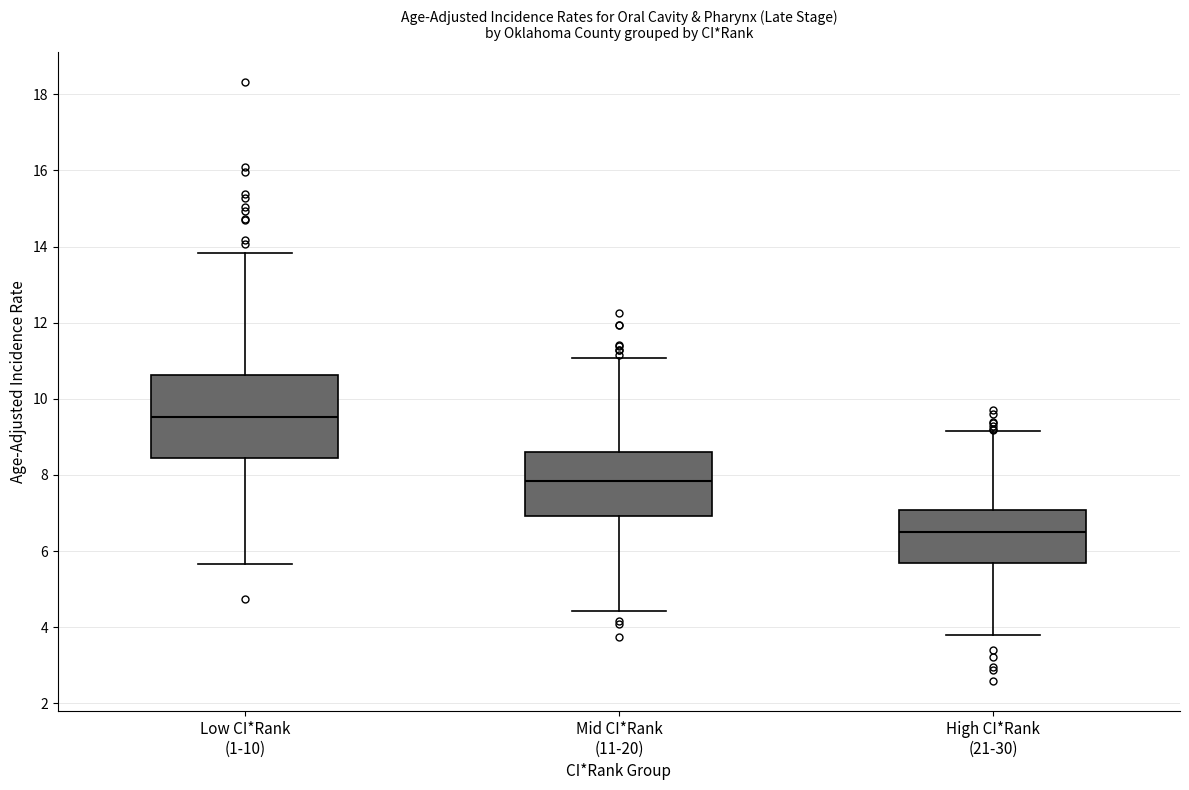

Reading left to right, transcribe this box plot: for each box, give where its median line is, the range the box spans, and where its two whiskers end, as read against the y-axis. The values are not printed on the chart, so give them approximately, as read against the axis.

Low CI*Rank (1-10): median 9.6, box 8.4 to 10.6, whiskers 5.6 to 13.8
Mid CI*Rank (11-20): median 7.8, box 7.0 to 8.6, whiskers 4.4 to 11.0
High CI*Rank (21-30): median 6.4, box 5.6 to 7.0, whiskers 3.8 to 9.2